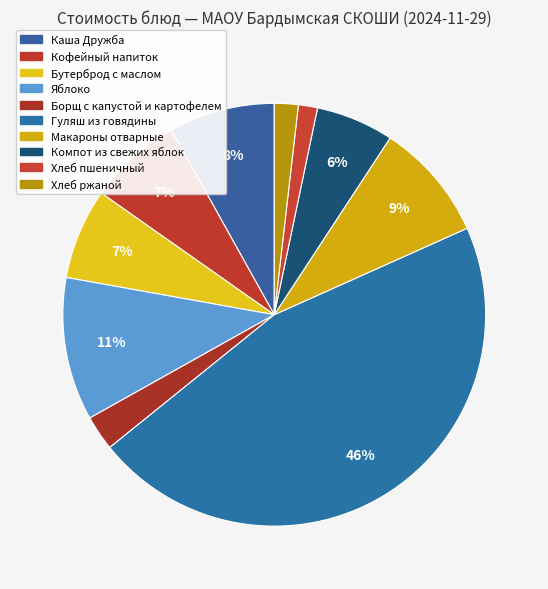

The Макароны отварные slice represents 9% of the pie. True or false?

True